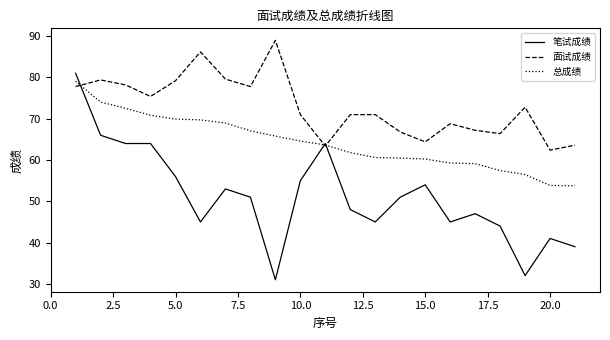

Which series has the largest total across all categories?

面试成绩